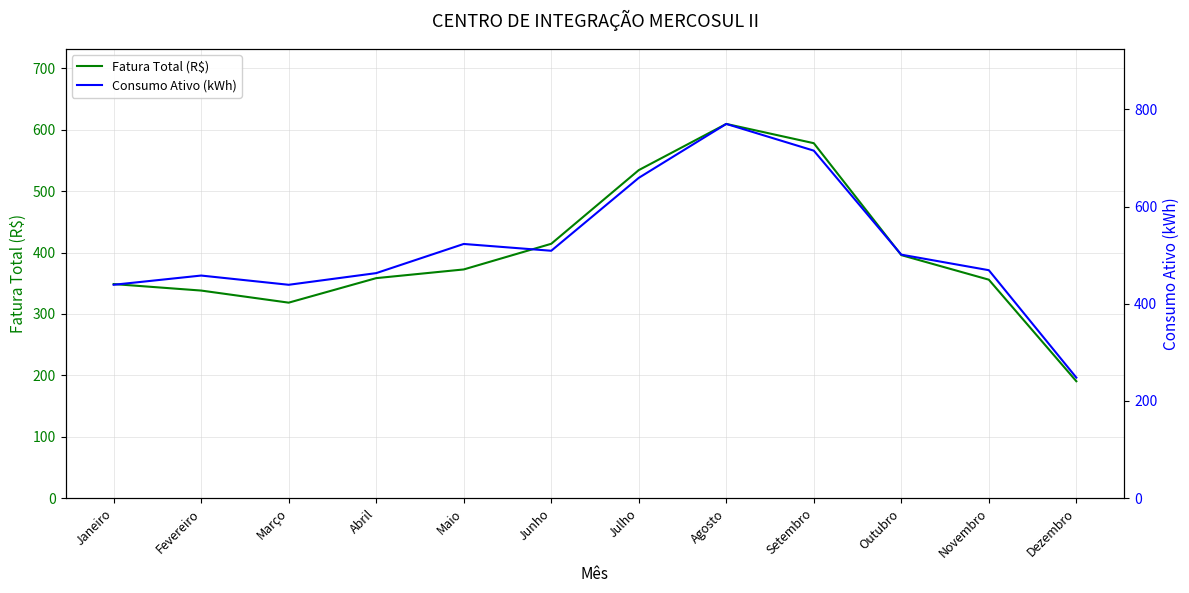

How many data points in Fatura Total (R$) are above 372?

6